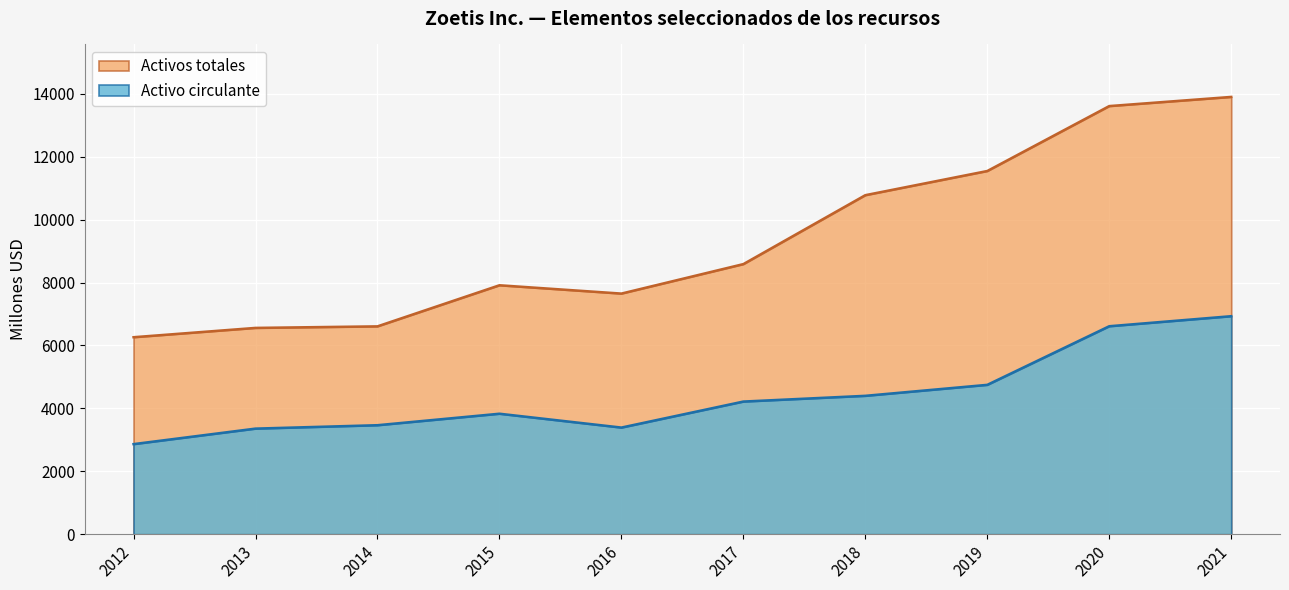

Count the number of data series in this chart.

2